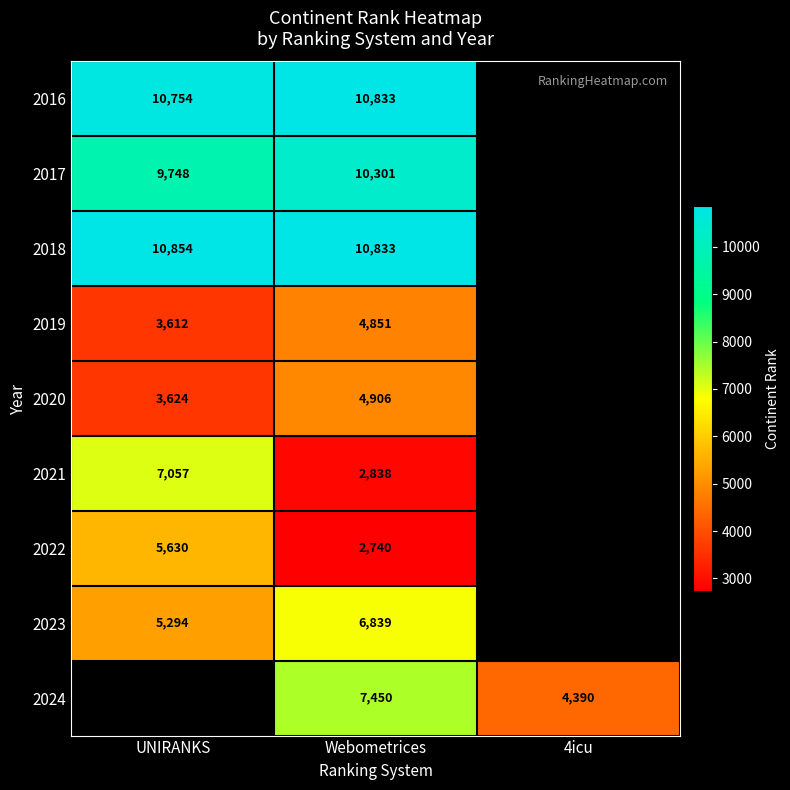

The value of 2024 at Webometrices is 13065.1. True or false?

False